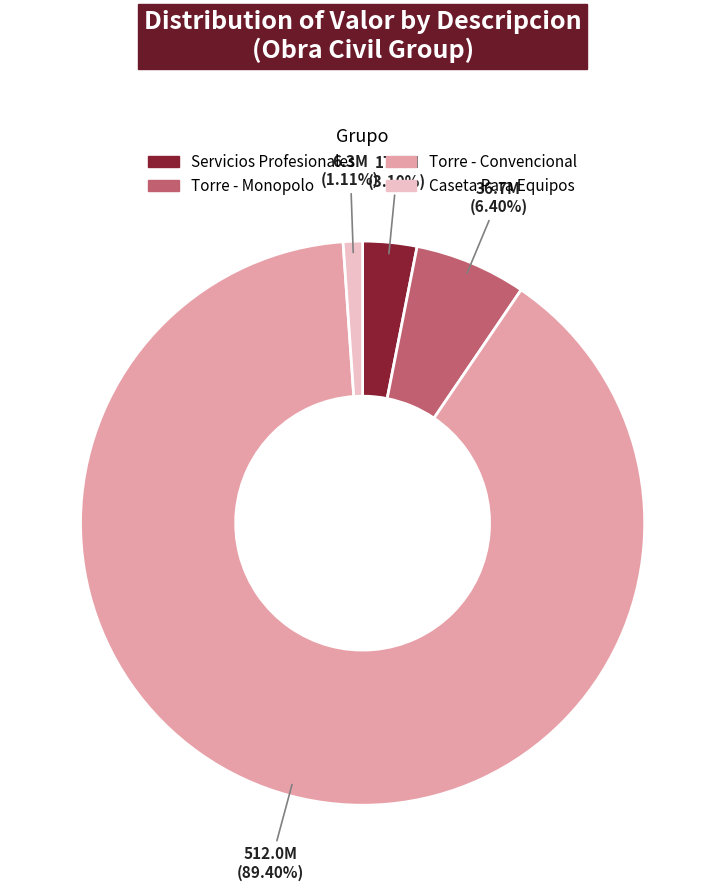

Between Torre - Monopolo and Caseta Para Equipos, which is larger?

Torre - Monopolo